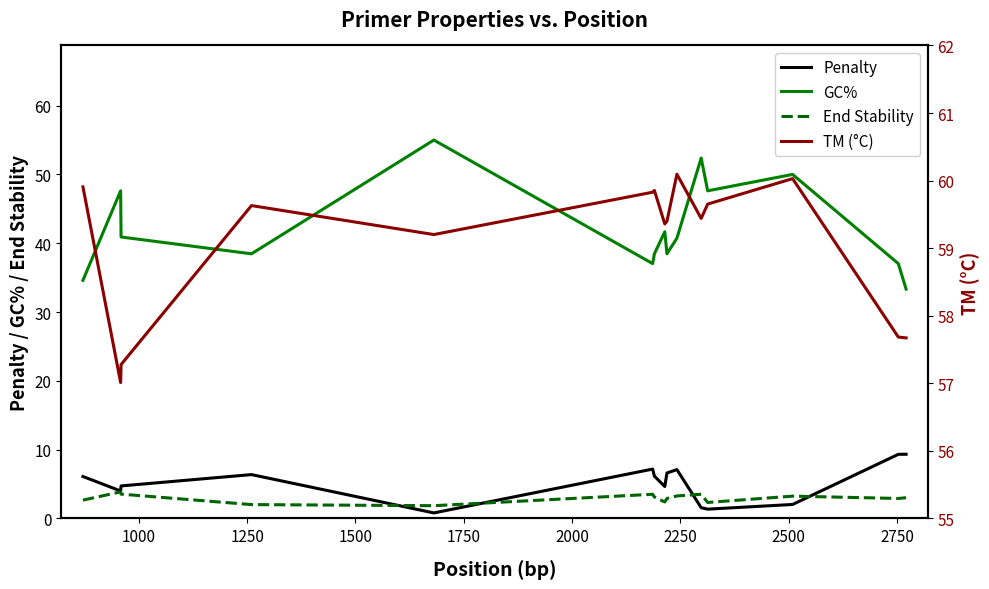

What is the minimum value for GC%?

33.3